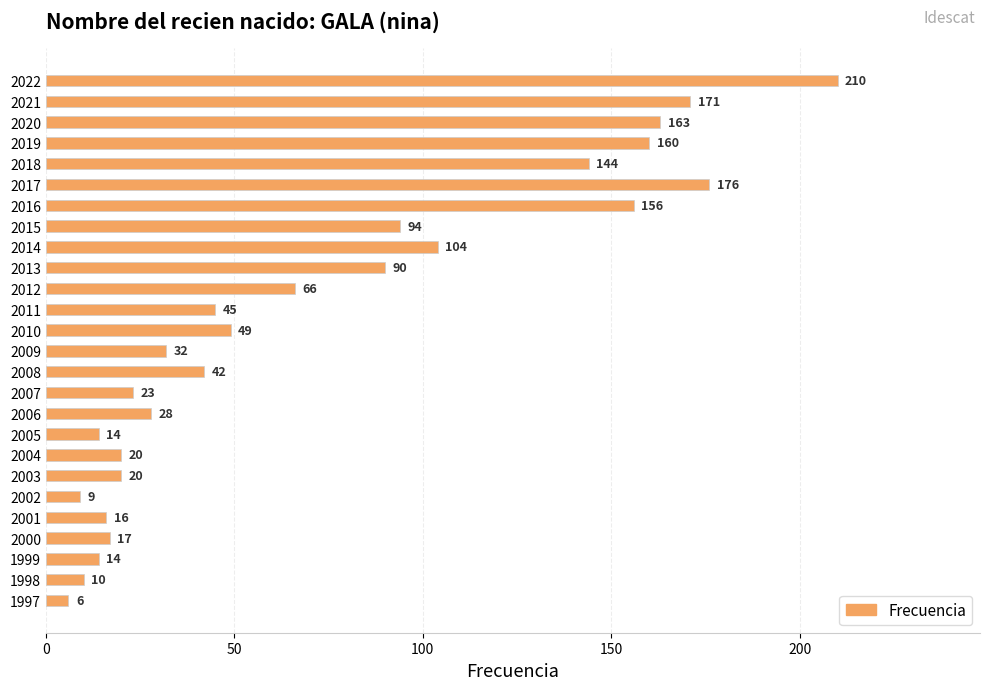

What is the sum of all values?

1879